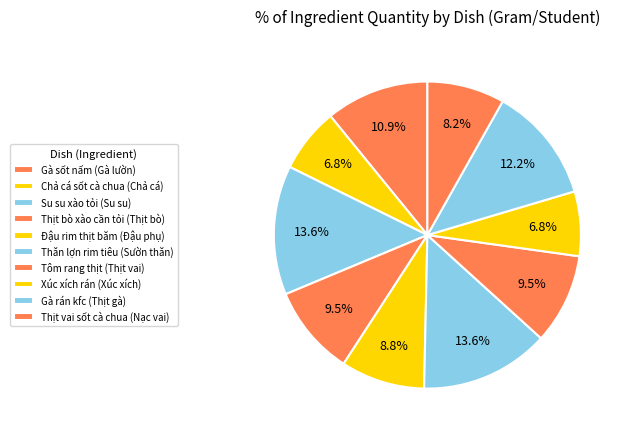

What percentage is NOT represented by Gà rán kfc (Thịt gà)?

87.8%